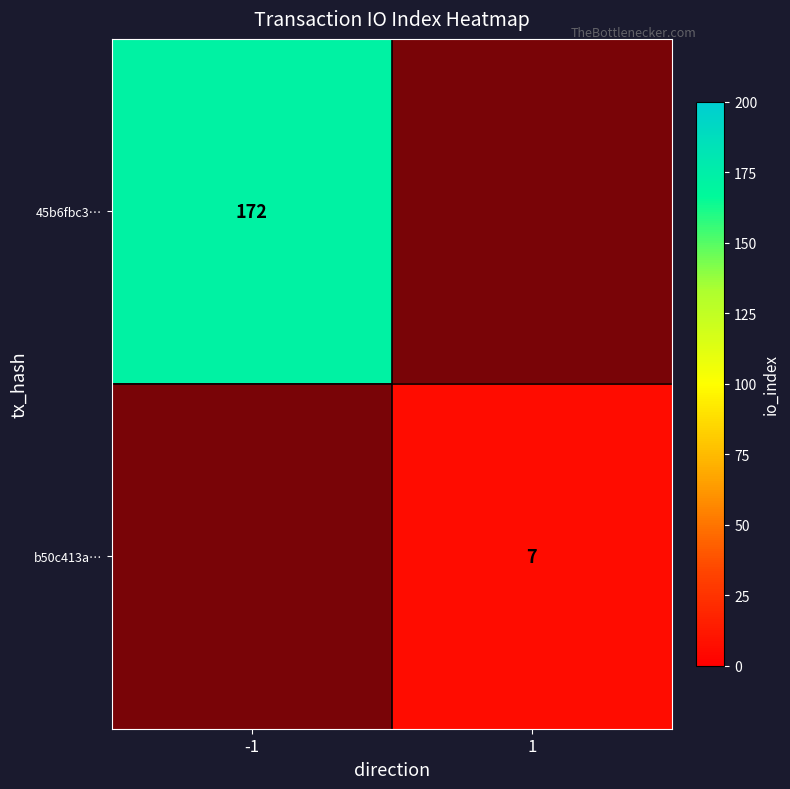

Which series has the largest range (max minus min)?

45b6fbc3…